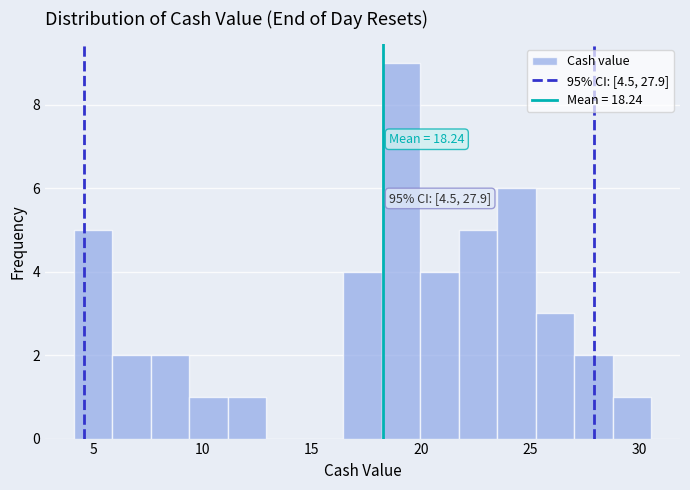

Around what value on the x-axis is the tallest bar? Give the approximate position of its centre, as read against the axis.

19.0